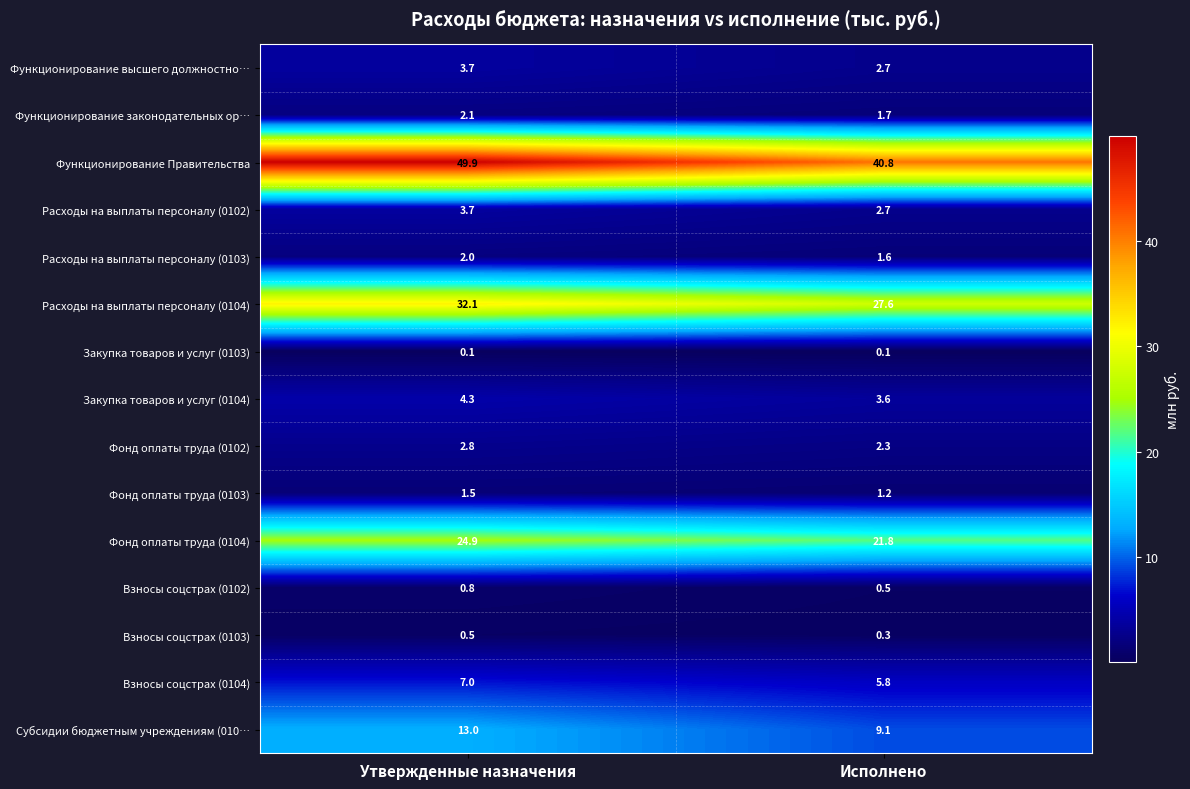

What is the sum of the Взносы соцстрах (0103) values at Утвержденные назначения and Исполнено?

0.8